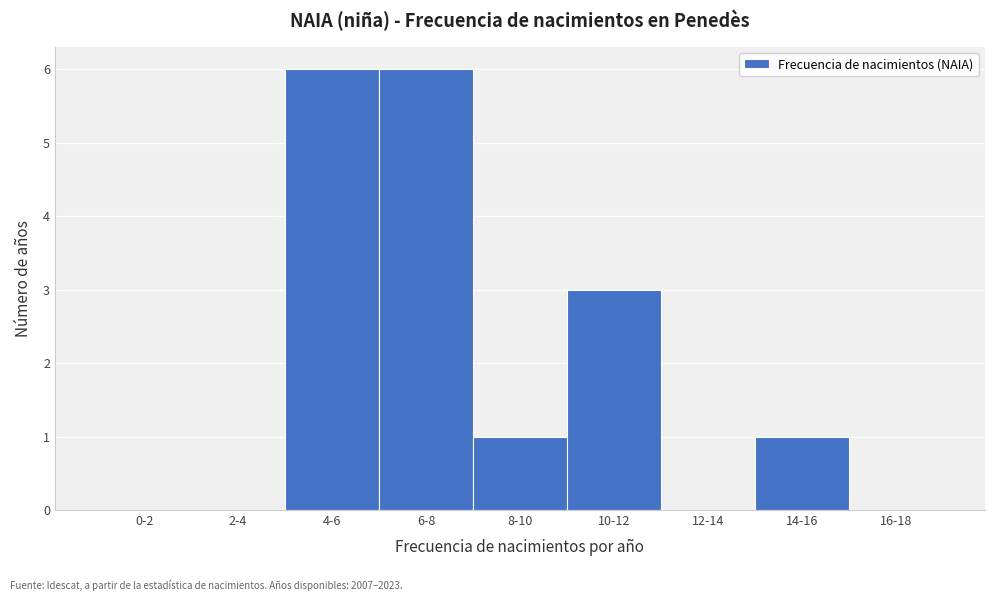

Reading left to right, extract all data points from this chart.

0-2=0	2-4=0	4-6=6	6-8=6	8-10=1	10-12=3	12-14=0	14-16=1	16-18=0